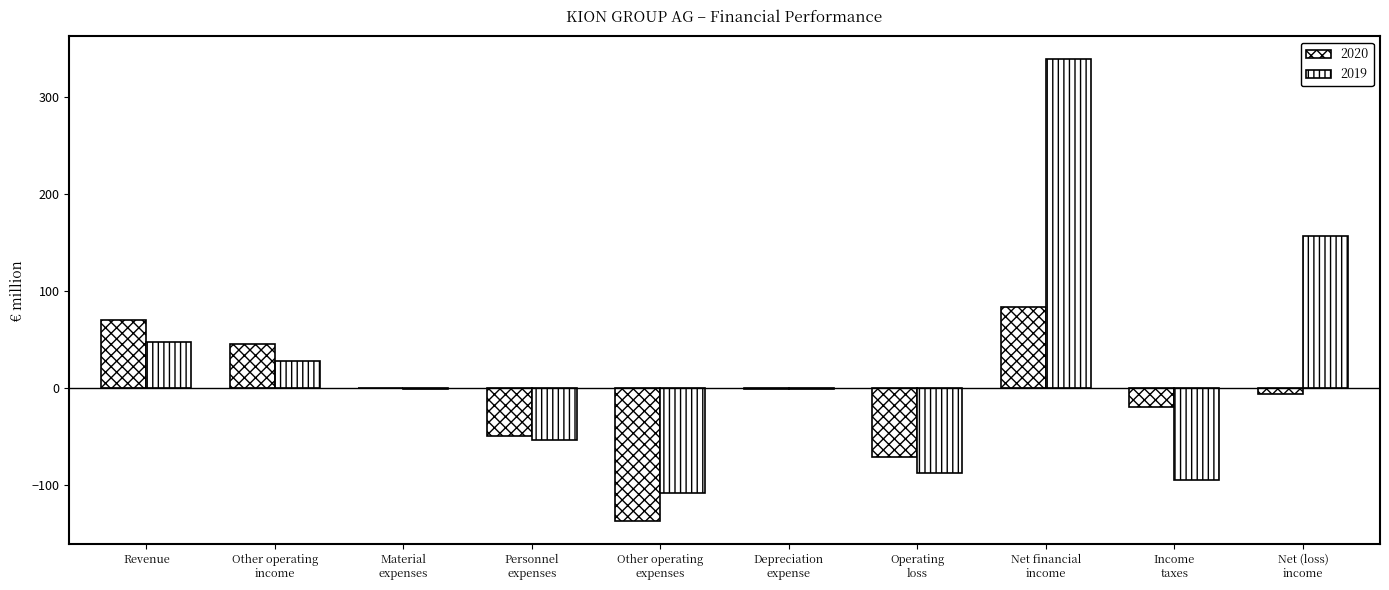

How many distinct data groups are displayed?

2